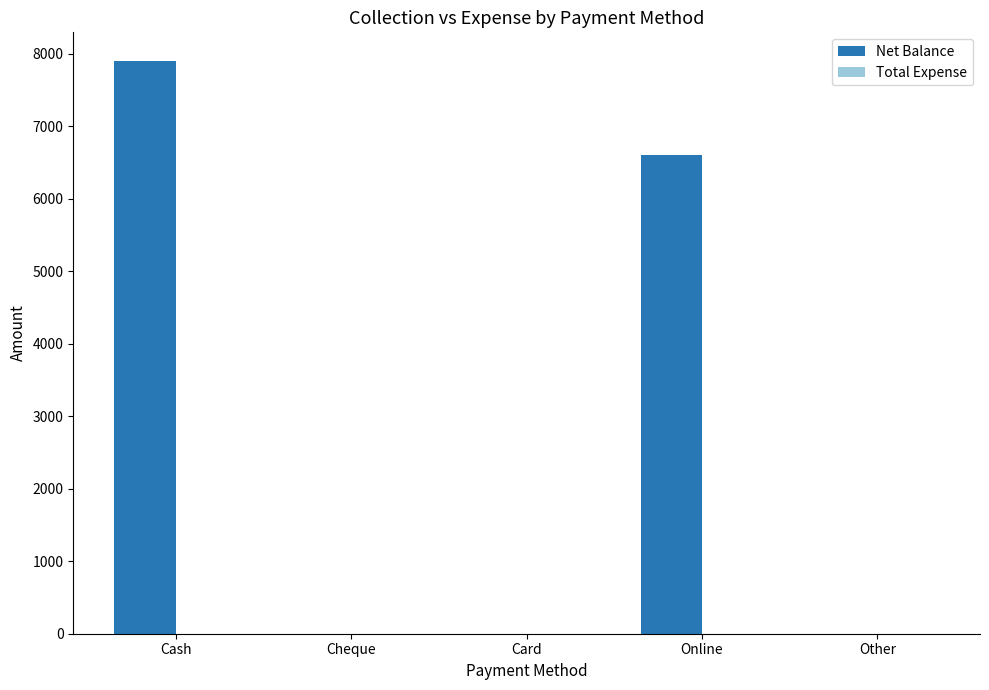

The value at Card is 2607. True or false?

False